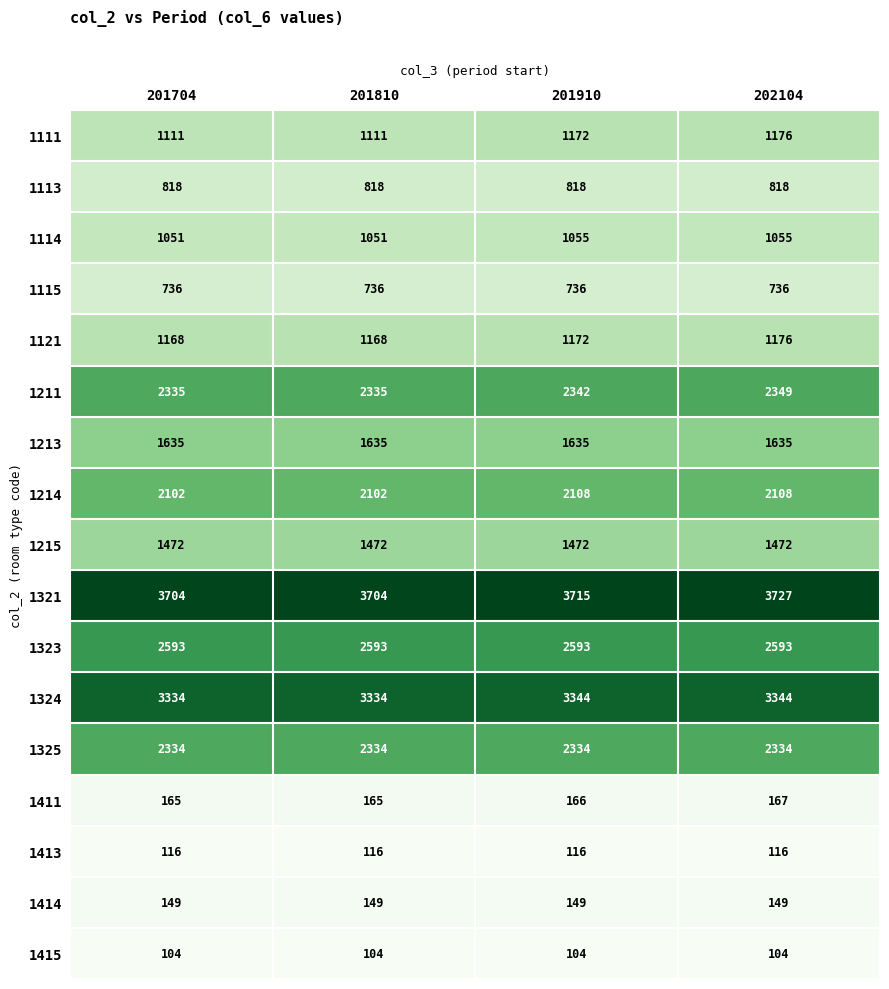

What is the difference between the highest and lowest values at 201910?

3611